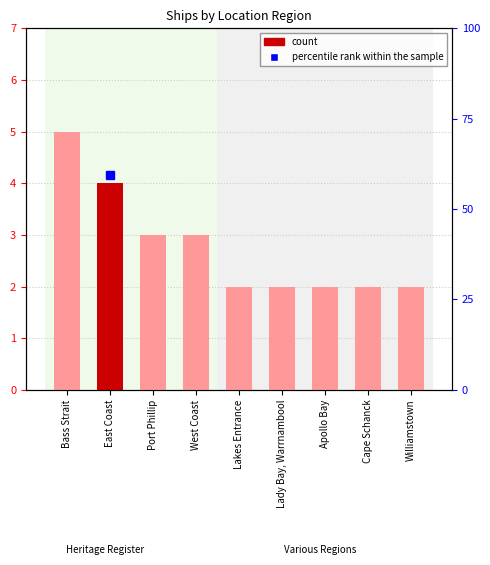

The value at Lady Bay, Warrnambool is 2. True or false?

True